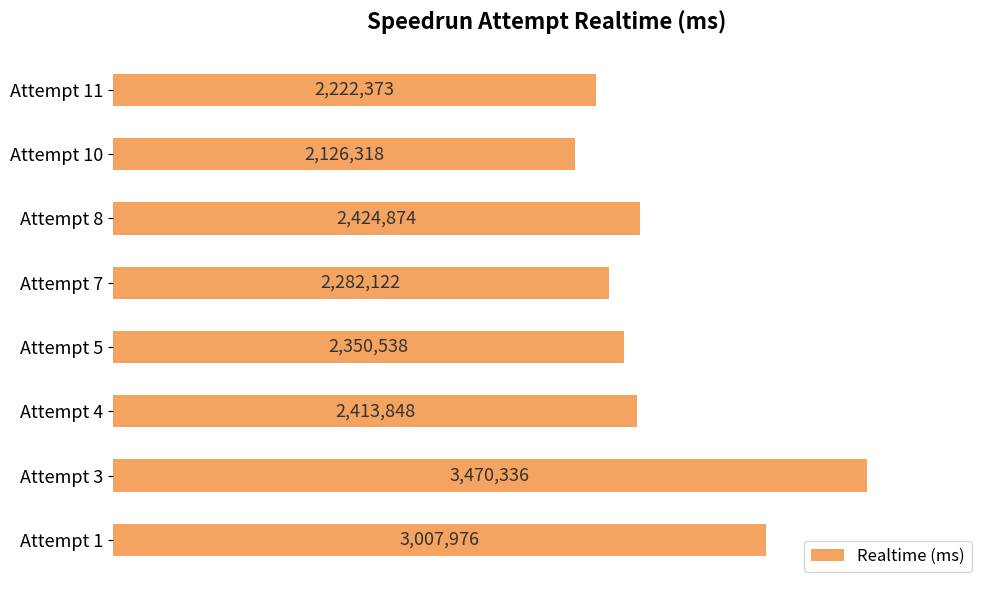

Rank the categories by value from lowest to highest.

Attempt 10, Attempt 11, Attempt 7, Attempt 5, Attempt 4, Attempt 8, Attempt 1, Attempt 3